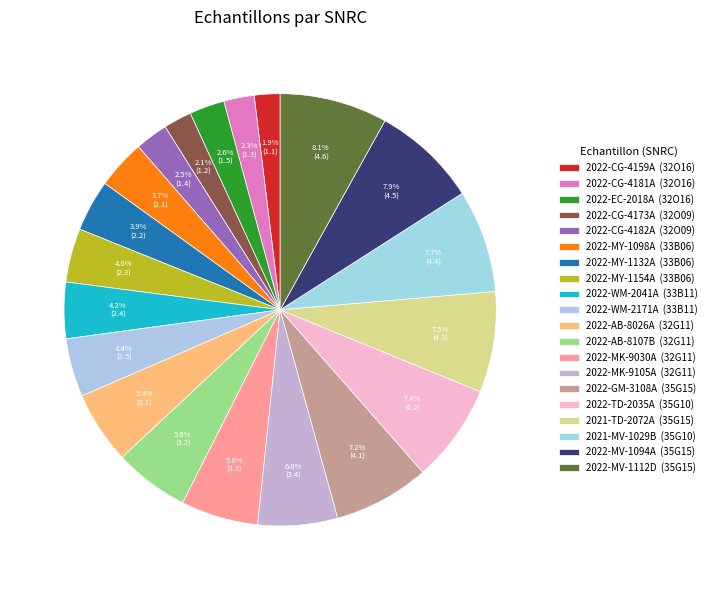

To the nearest percent, what is the average slice percentage?

5%